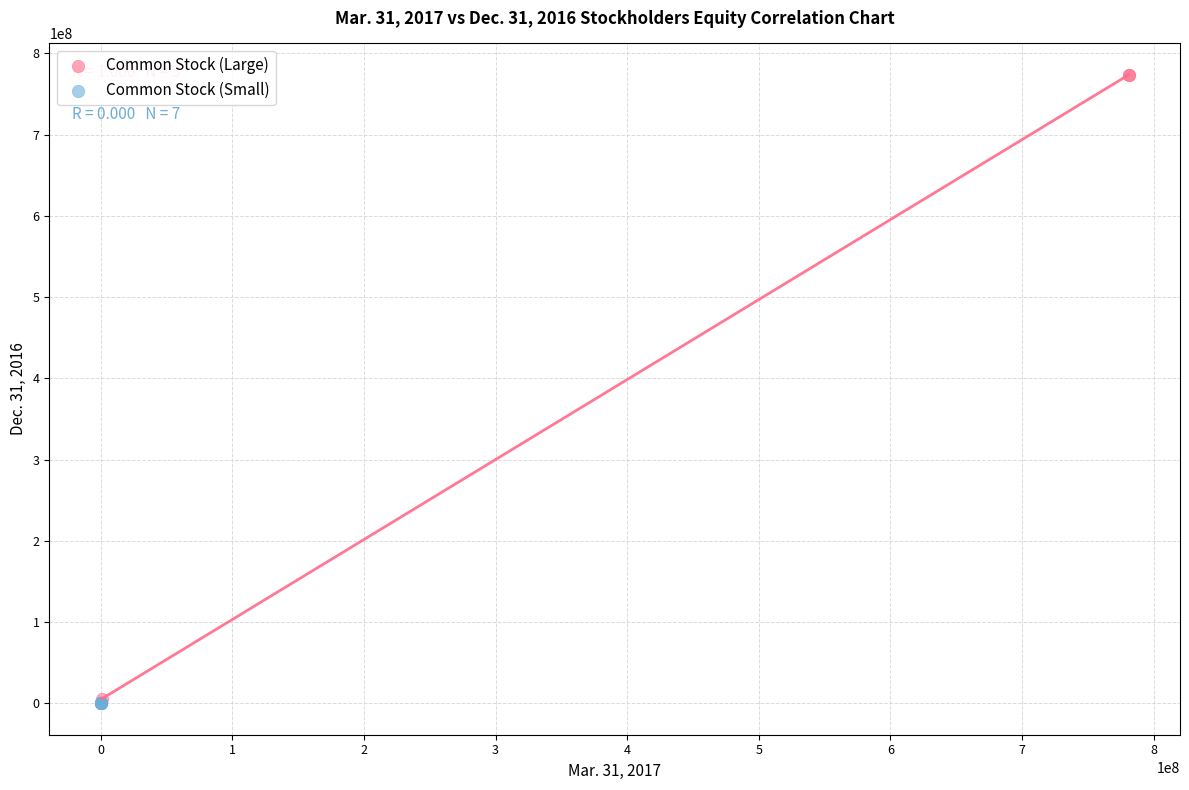

Which series reaches the maximum Y coordinate?

Common Stock (Large)